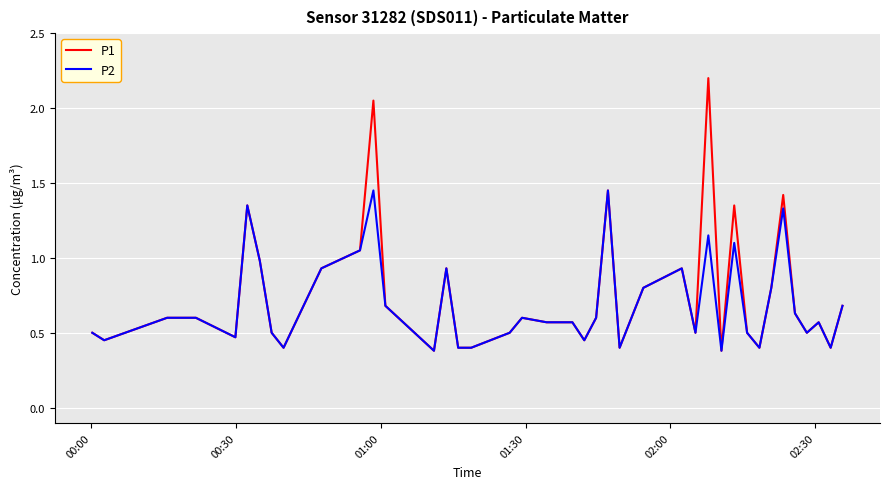

What is the minimum value for P2?

0.4